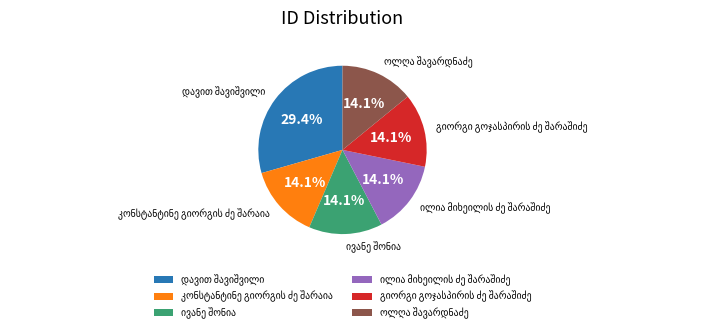

Does any single category account for the majority?

No